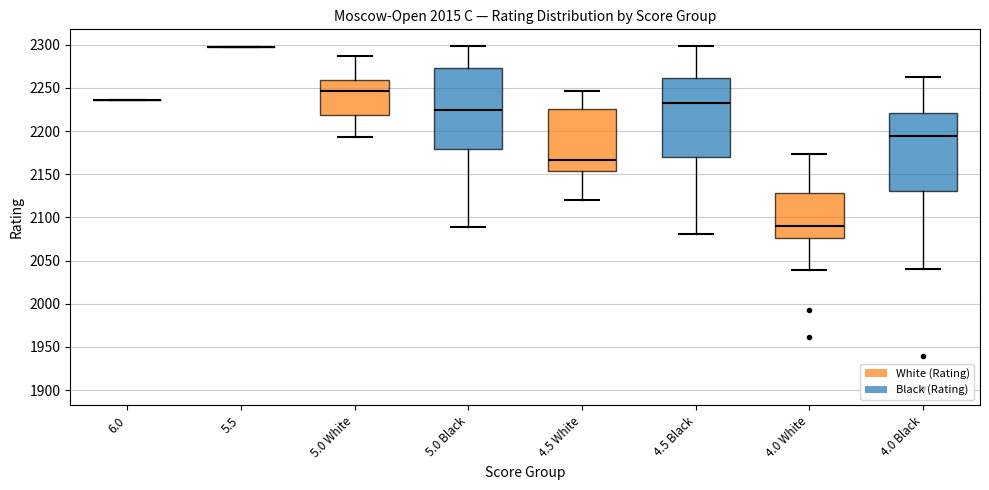

Reading left to right, transcribe this box plot: for each box, give where its median line is, the range the box spans, and where its two whiskers end, as read against the y-axis. The values are not printed on the chart, so give them approximately, as read against the axis.

6.0: box collapsed to a line at 2235, whiskers 2235 to 2235
5.5: box collapsed to a line at 2295, whiskers 2295 to 2295
5.0 White: median 2245, box 2220 to 2260, whiskers 2195 to 2285
5.0 Black: median 2225, box 2180 to 2275, whiskers 2090 to 2300
4.5 White: median 2165, box 2155 to 2225, whiskers 2120 to 2245
4.5 Black: median 2235, box 2170 to 2260, whiskers 2080 to 2300
4.0 White: median 2090, box 2075 to 2130, whiskers 2040 to 2175
4.0 Black: median 2195, box 2130 to 2220, whiskers 2040 to 2265